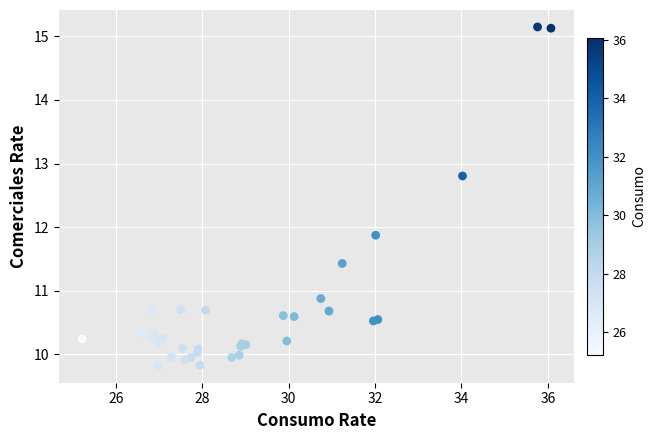

What Y value in the scatter plot is closest to 12?

11.9